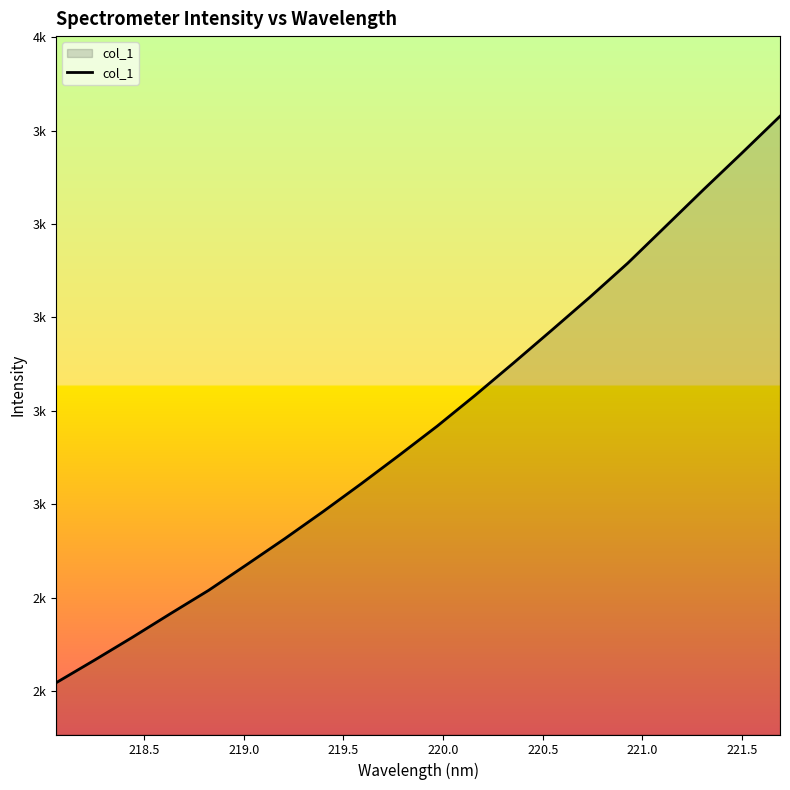

What is the value of the 8th point from the left?

2584.0